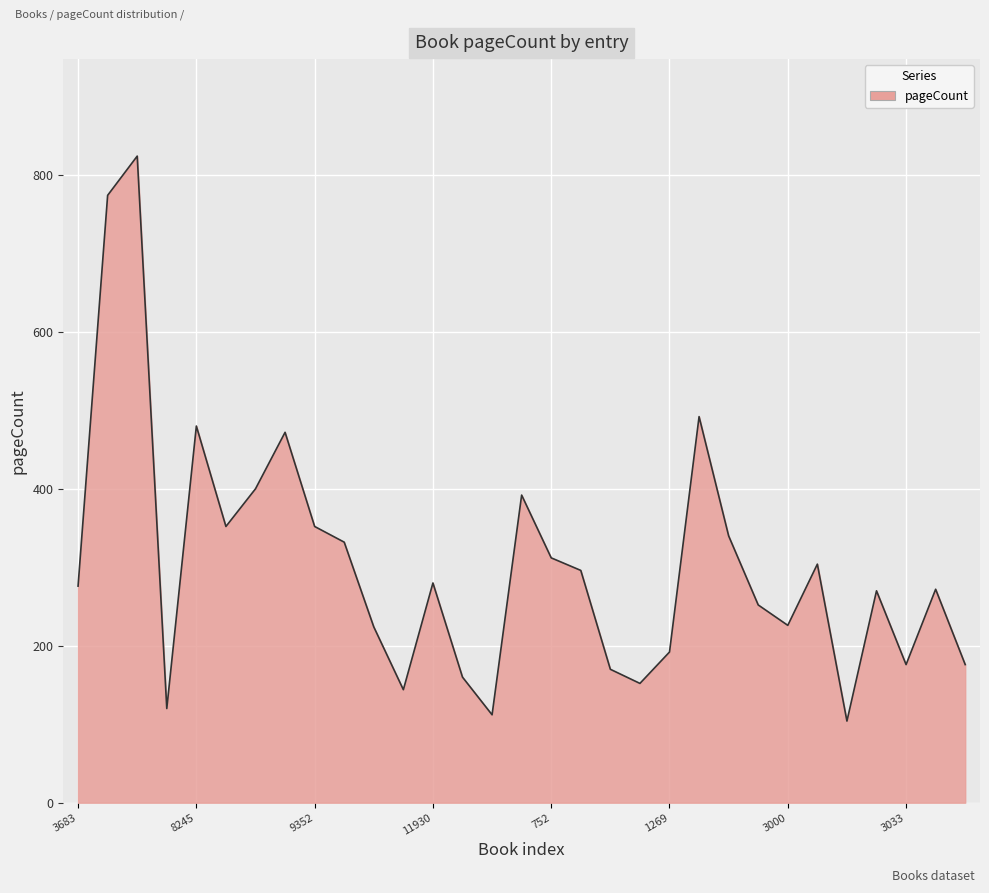

What is the difference between the maximum and minimum values?

720